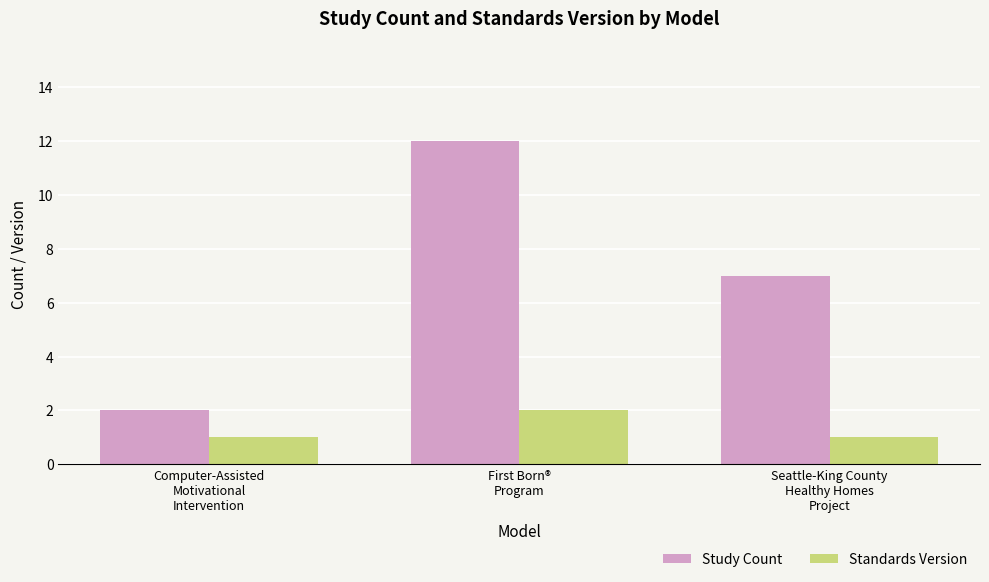

How many distinct data groups are displayed?

2